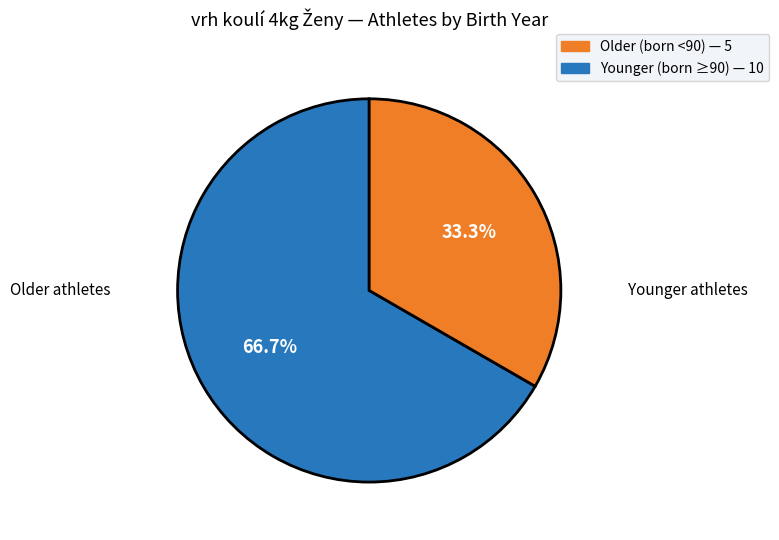

Is there a majority slice in this chart?

Yes